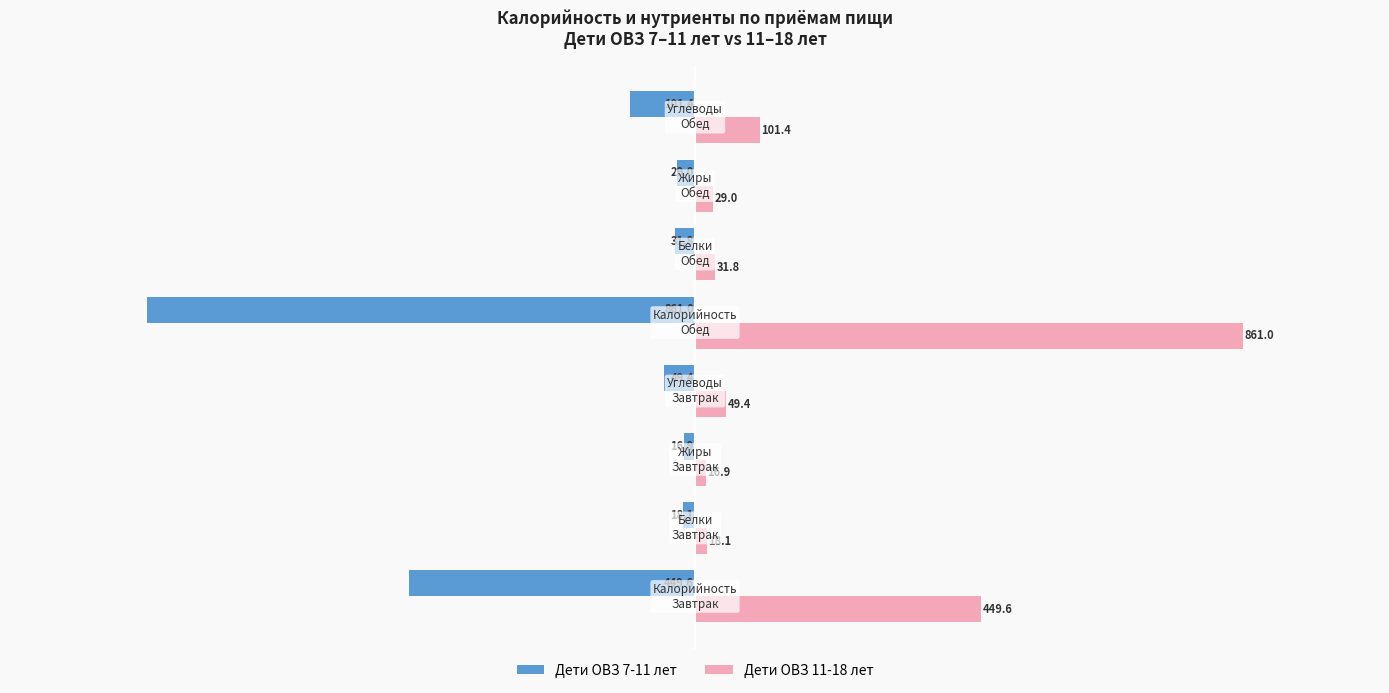

Which series has the largest total across all categories?

Дети ОВЗ 11-18 лет